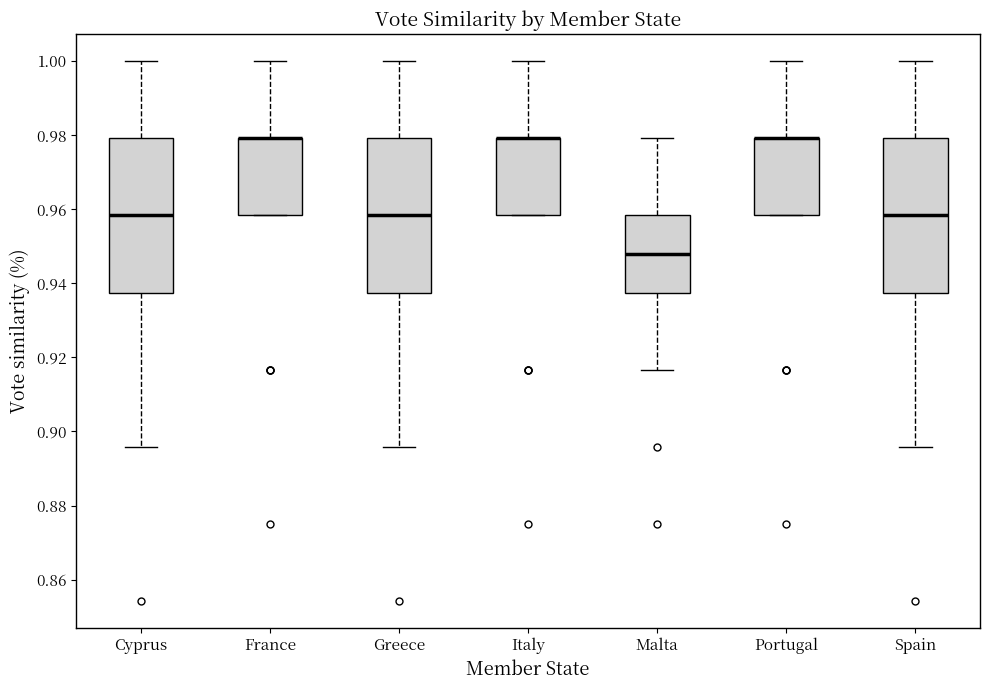

Where does the upper whisker of the box for Portugal end on the y-axis? The values are not printed on the chart, so give them approximately, as read against the axis.

1.000